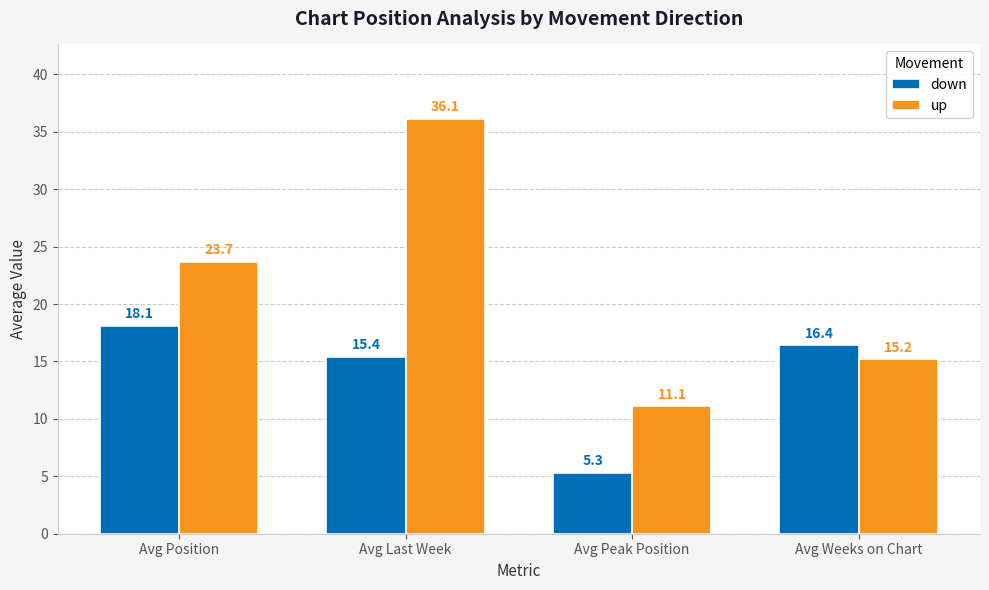

What position from the left is Avg Position?

1